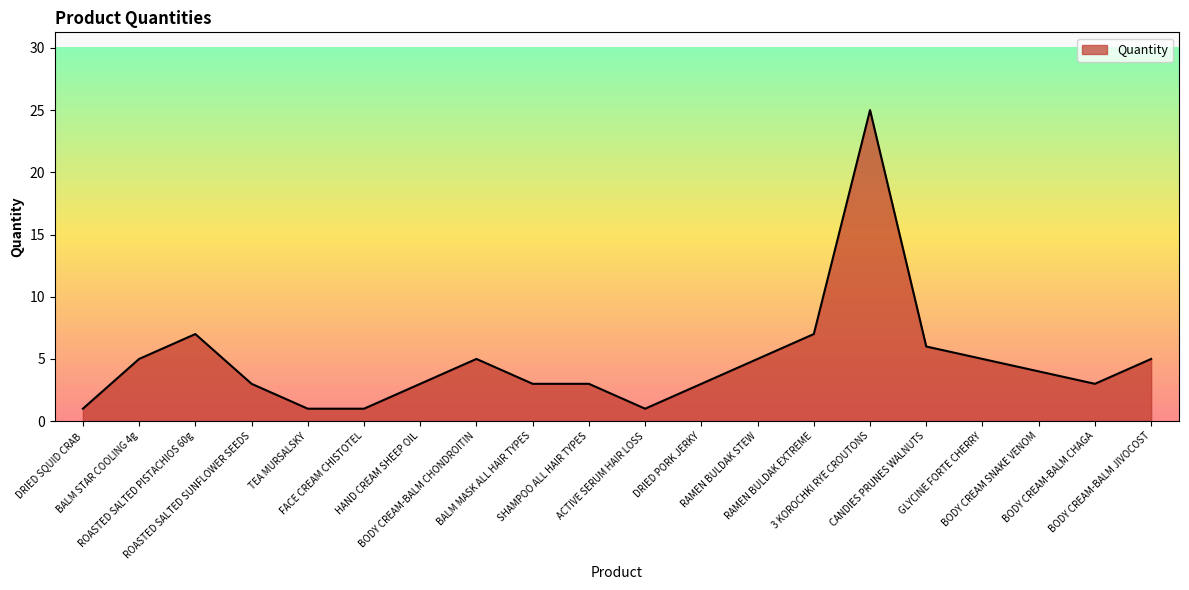

What is the greatest value displayed?

25